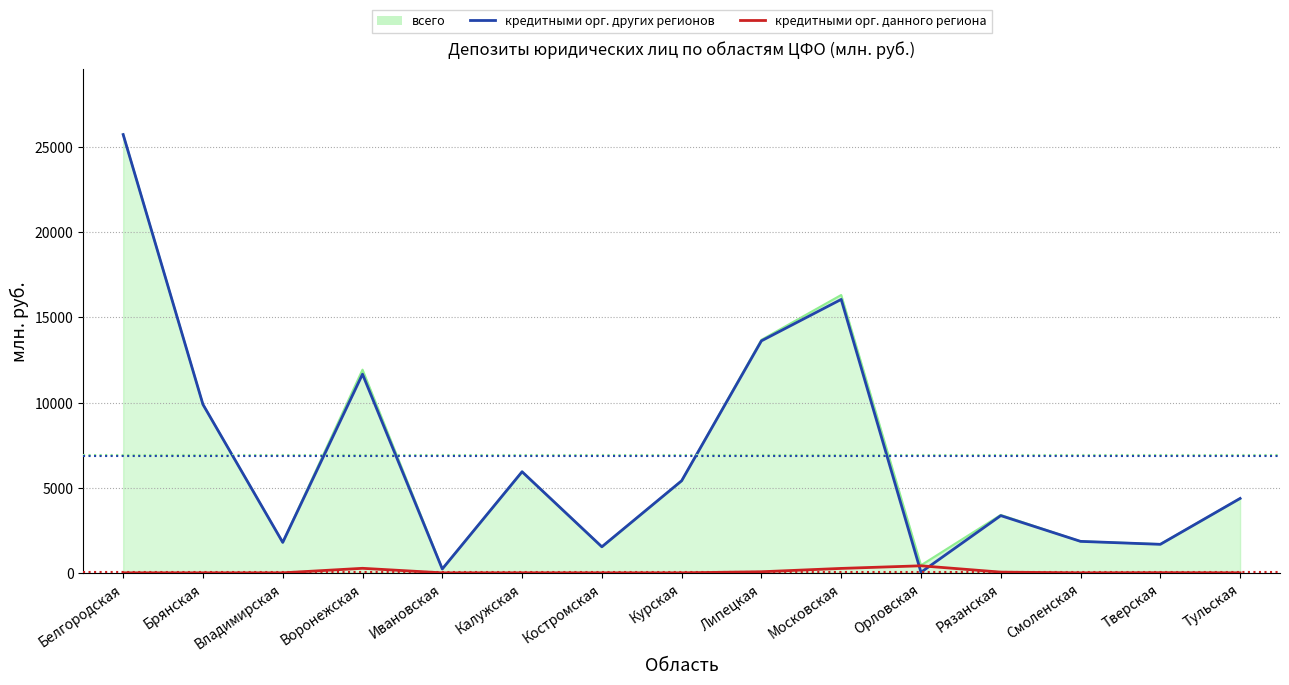

How many lines are shown in the chart?

3